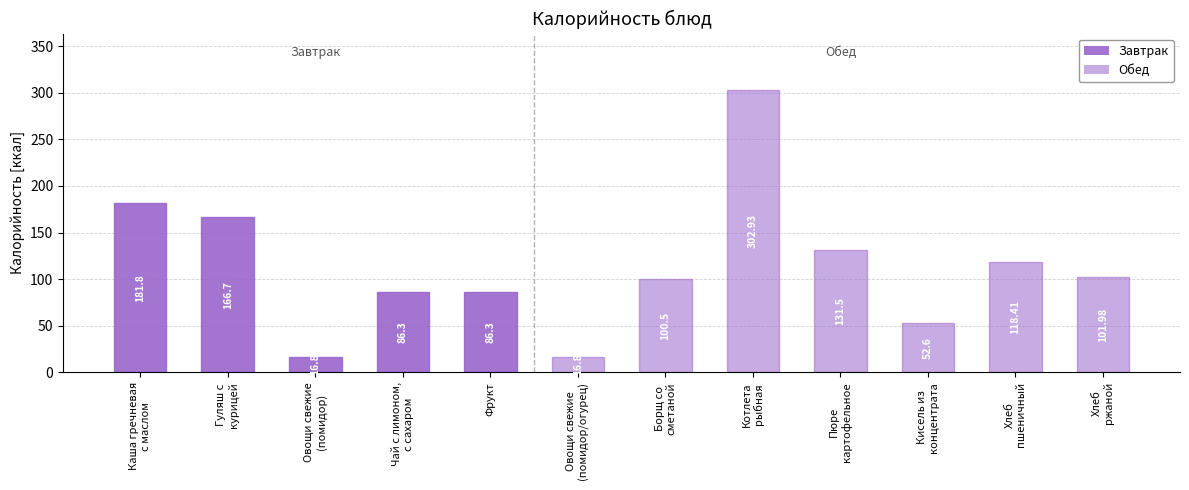

Count the number of categories in the chart.

12